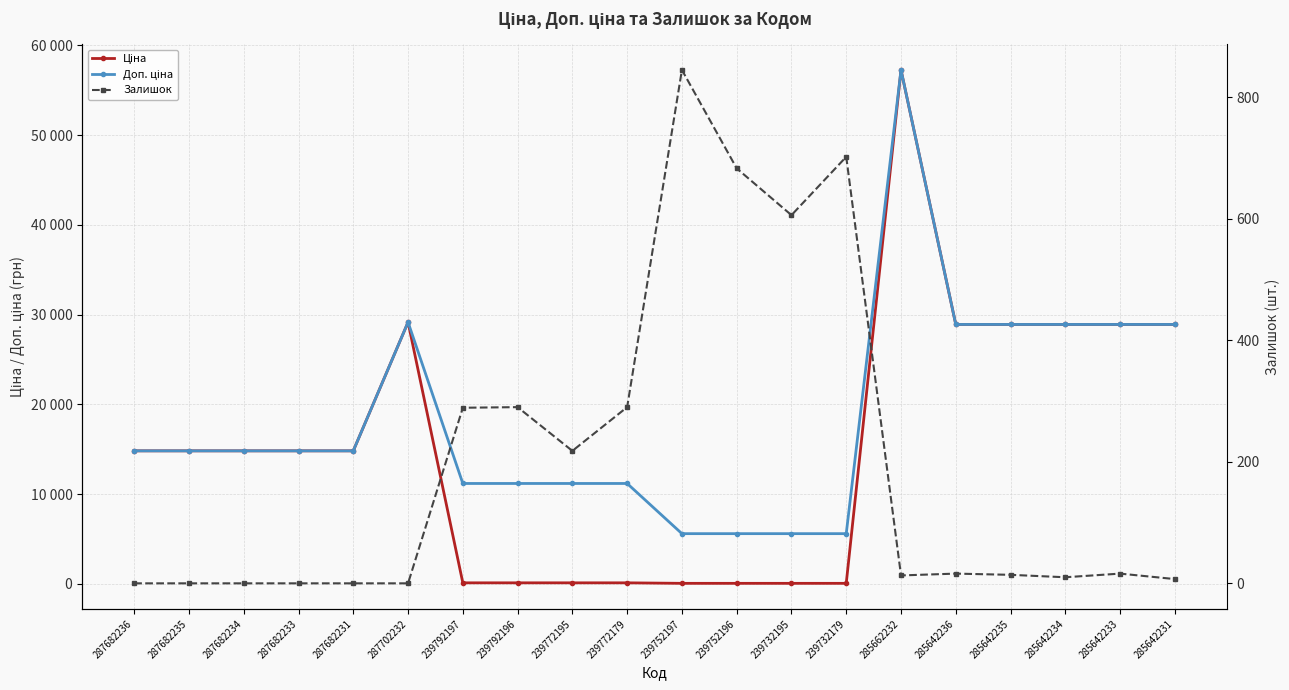

At how many categories does at least one series exceed 39957?

1